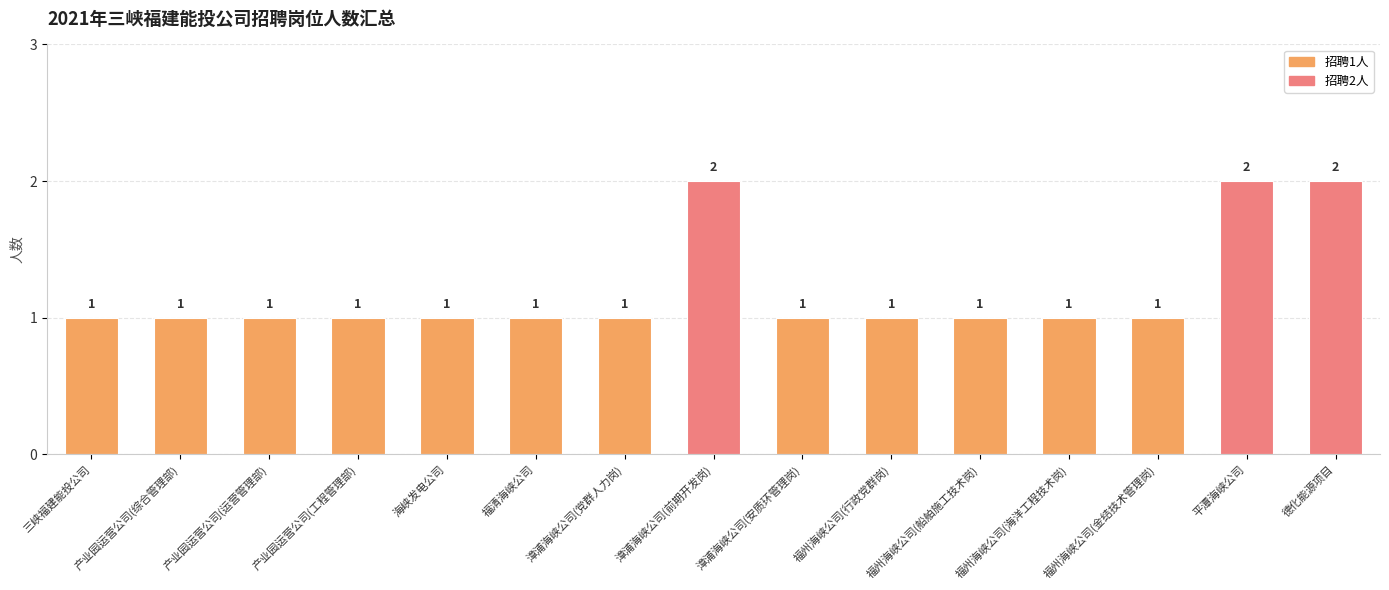

What is the value of the 5th bar from the left?

1